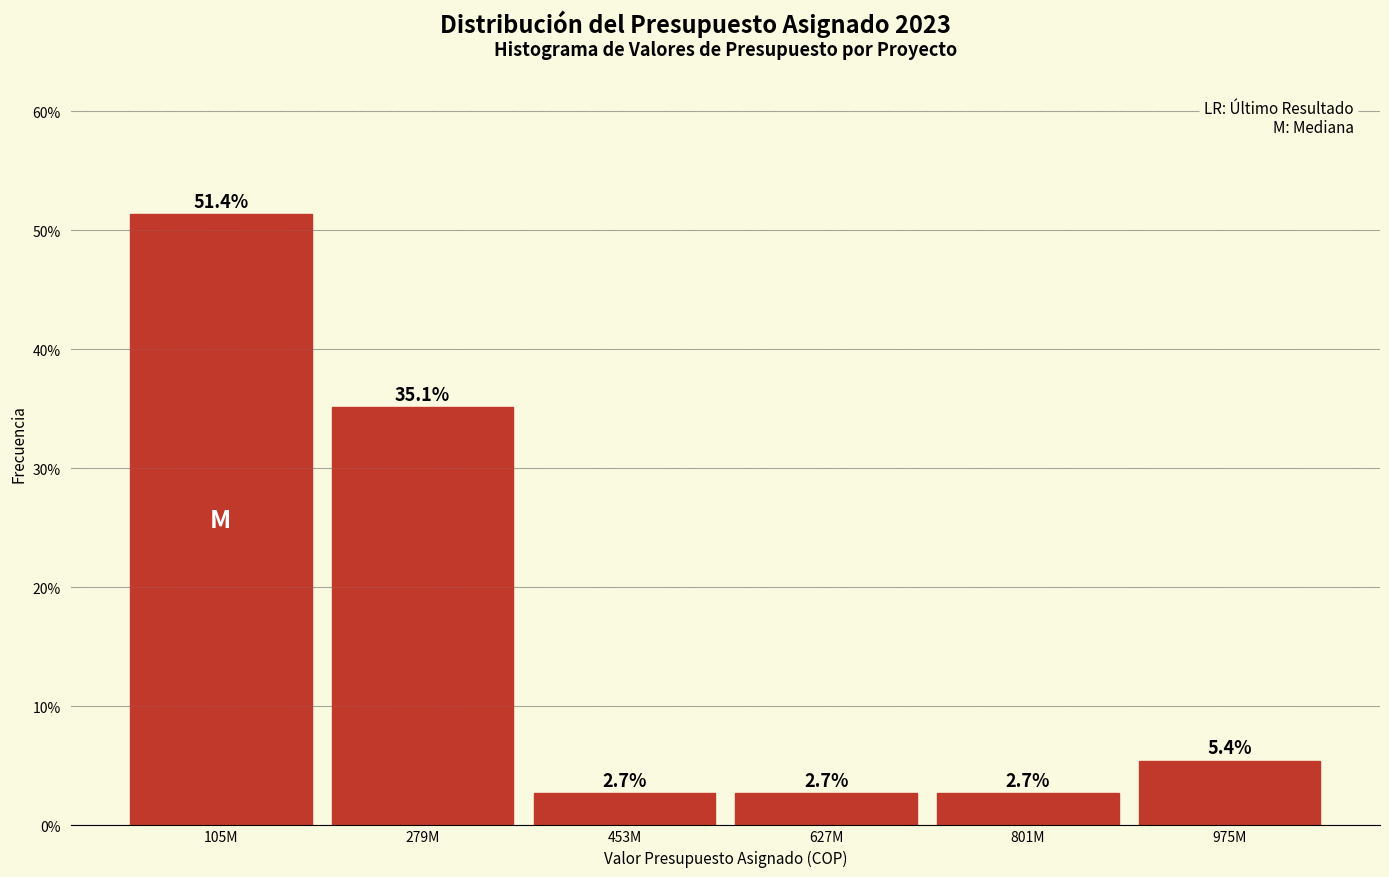

Reading right to left, extract all data points from this chart.

975M=5.4	801M=2.7	627M=2.7	453M=2.7	279M=35.1	105M=51.4